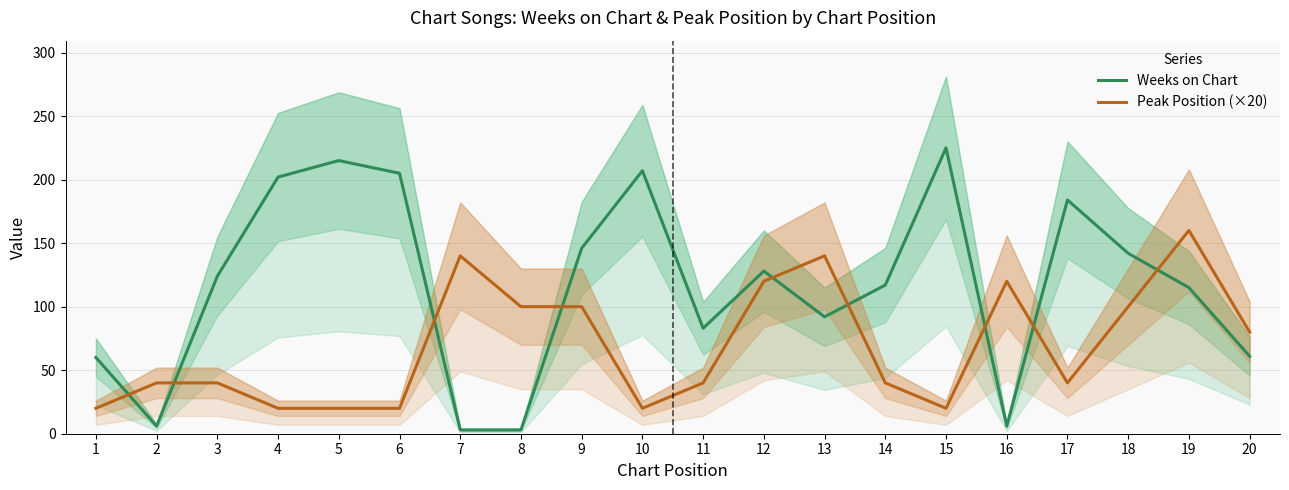

How many lines are shown in the chart?

2